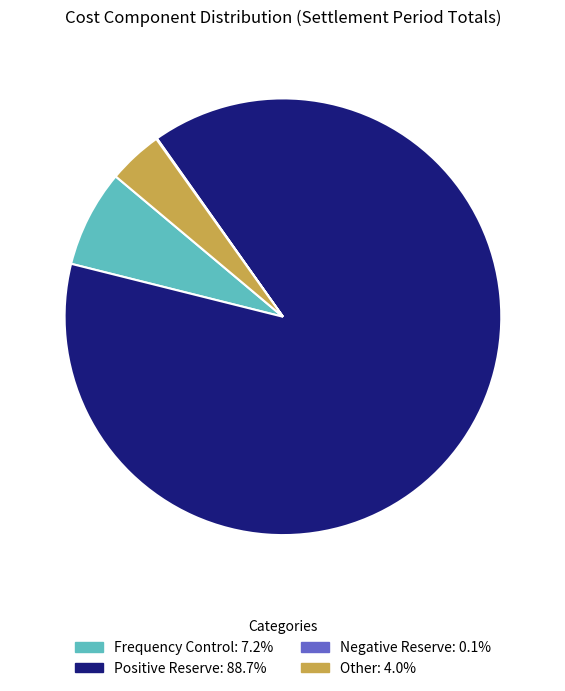

Does any single category account for the majority?

Yes